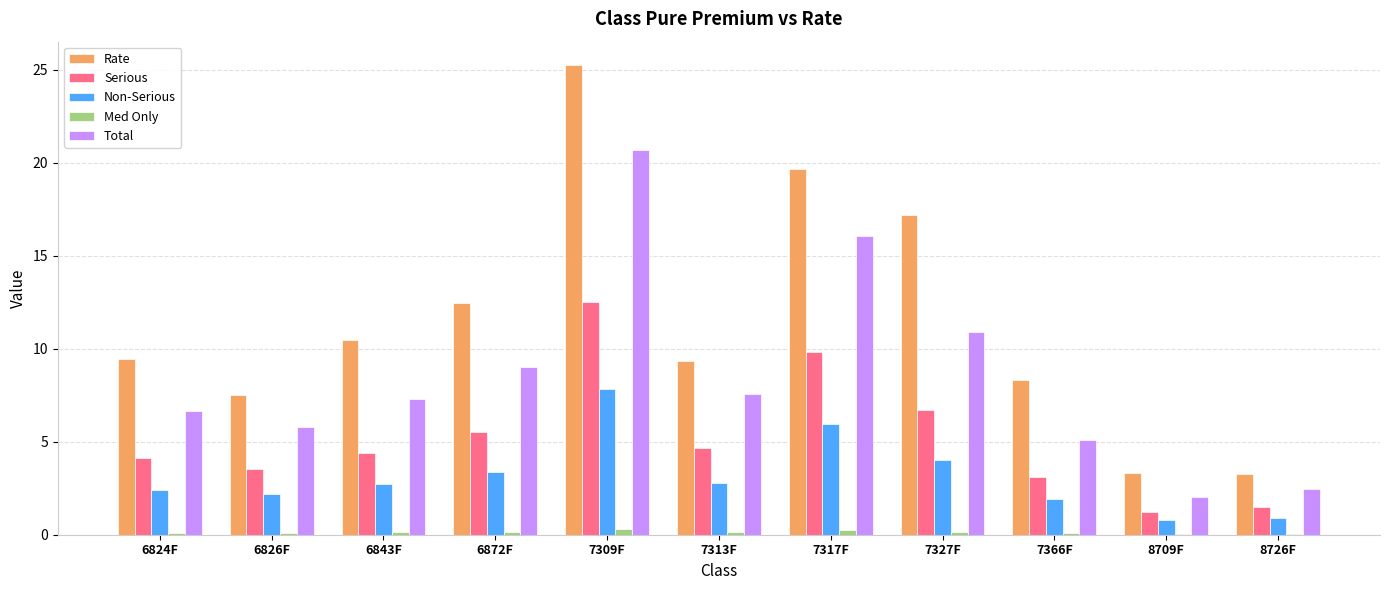

At which category is the sum across all series the highest?

7309F